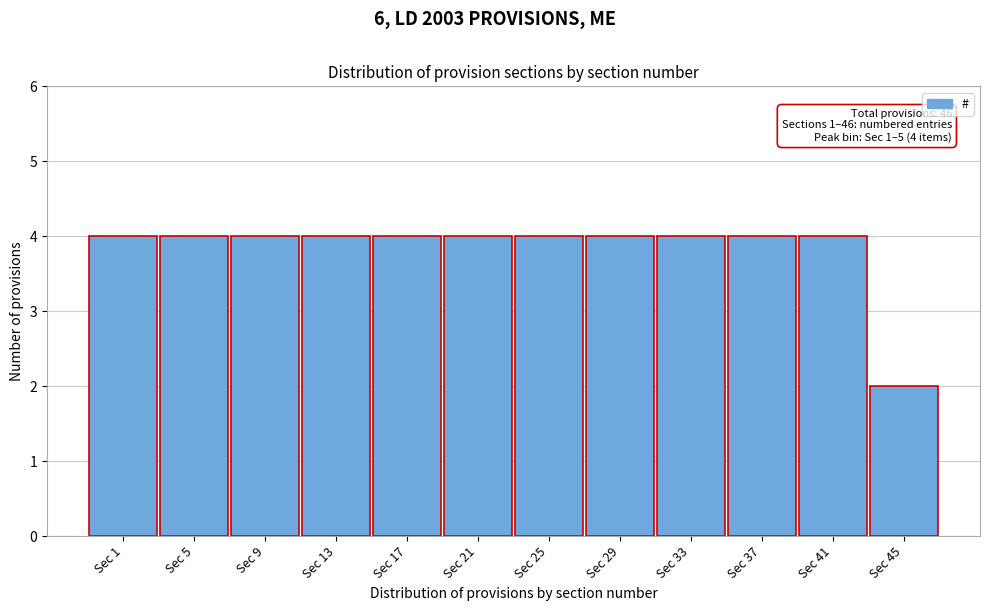

Reading left to right, extract all data points from this chart.

Sec 1=4	Sec 5=4	Sec 9=4	Sec 13=4	Sec 17=4	Sec 21=4	Sec 25=4	Sec 29=4	Sec 33=4	Sec 37=4	Sec 41=4	Sec 45=2